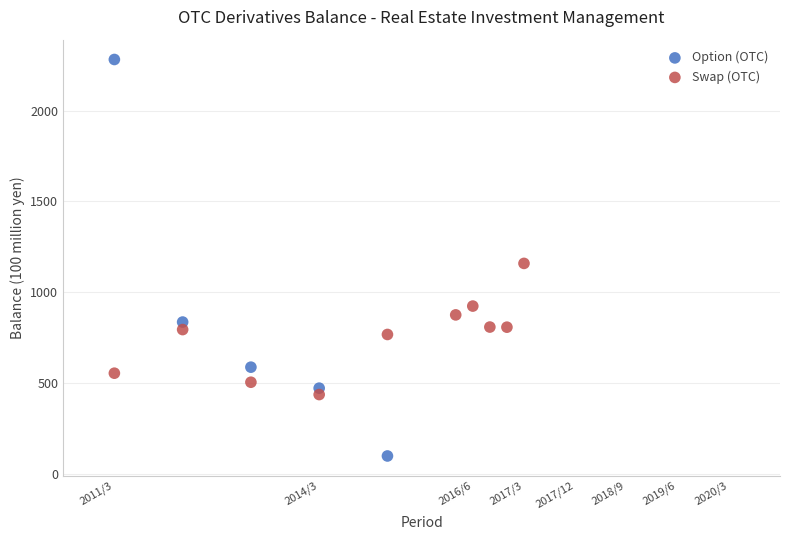

Which series contains the highest Y value?

Option (OTC)